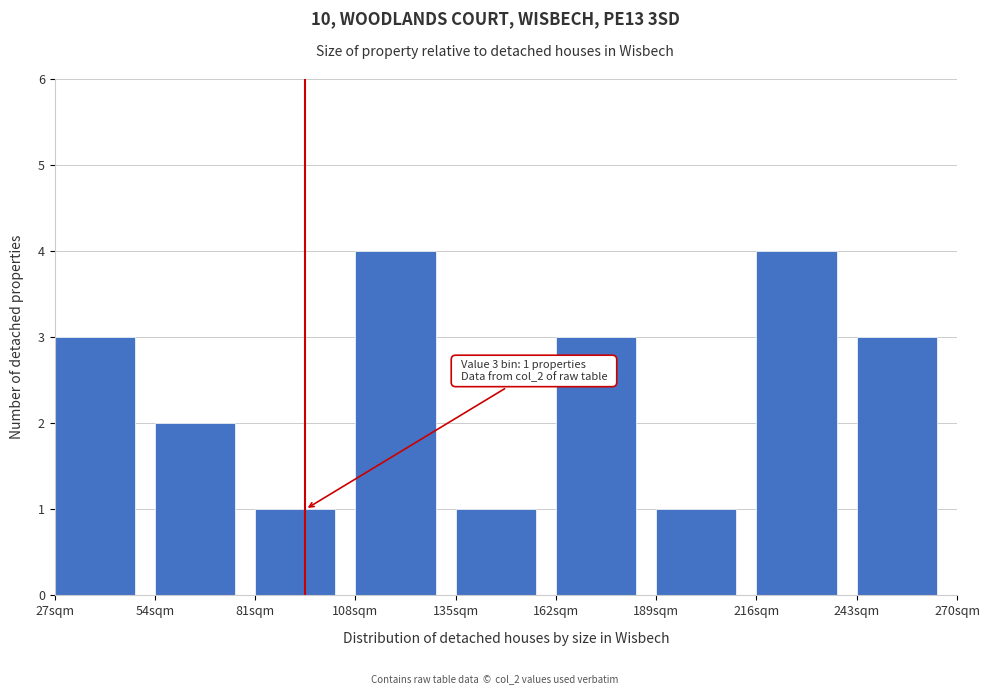

Reading right to left, transcribe all the data shown in this chart.

243sqm=3	216sqm=4	189sqm=1	162sqm=3	135sqm=1	108sqm=4	81sqm=1	54sqm=2	27sqm=3